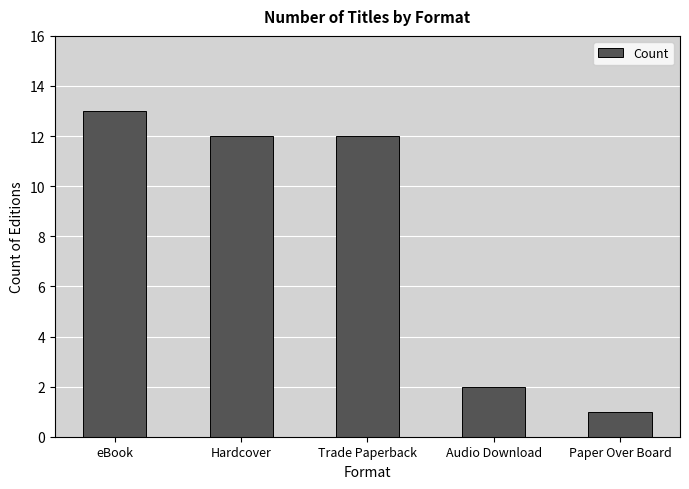

What position from the left is Audio Download?

4